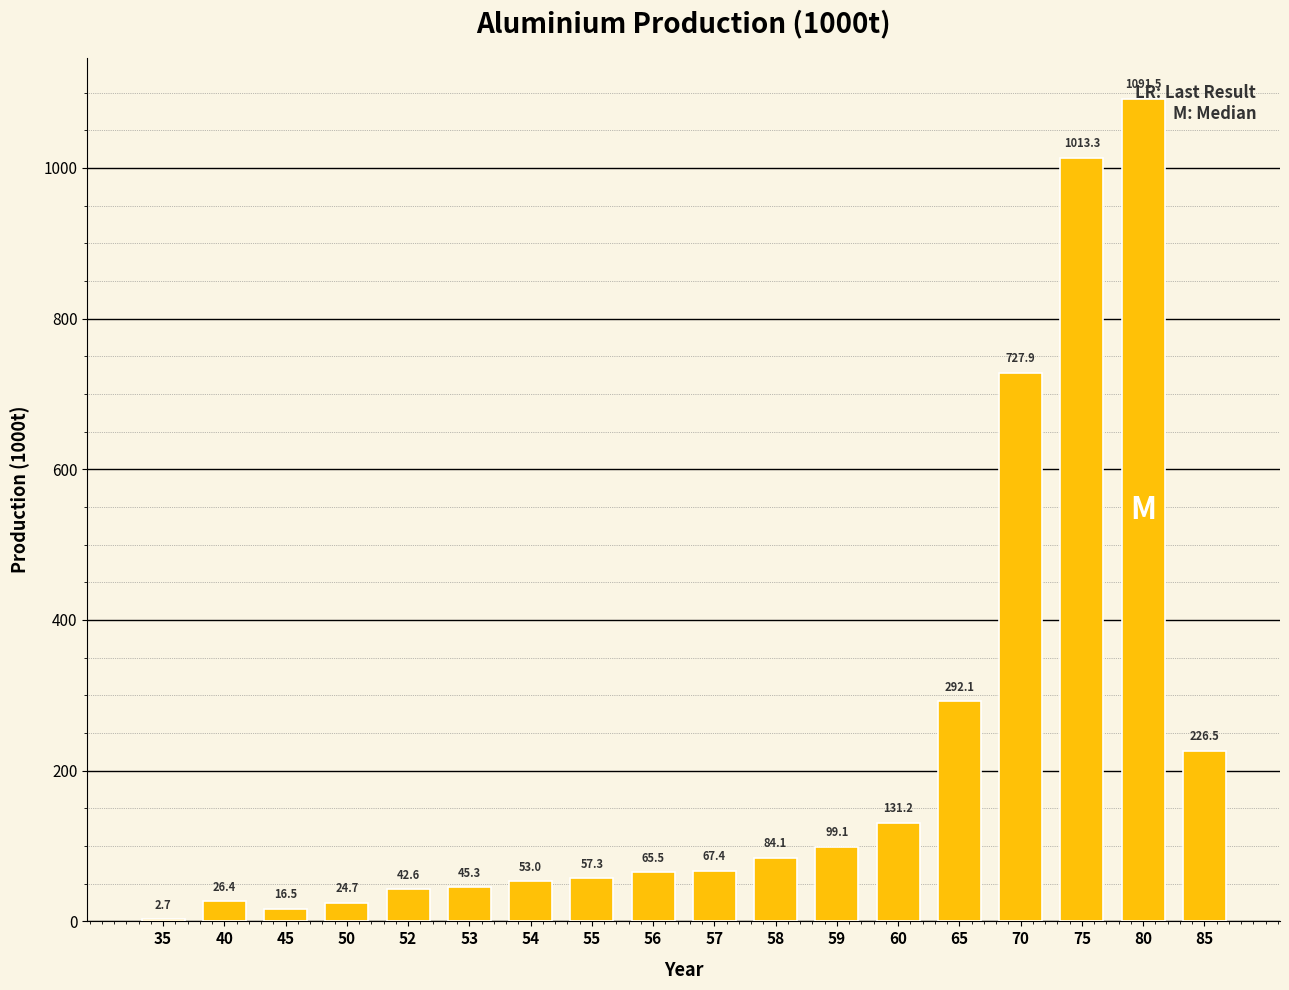

The value at 65 is 463.1. True or false?

False